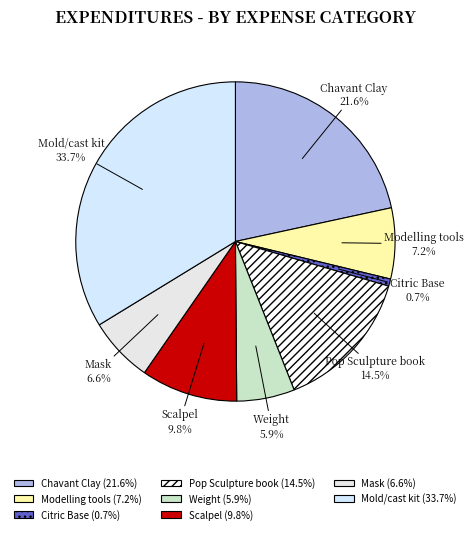

Is there any slice that represents more than half of the pie?

No